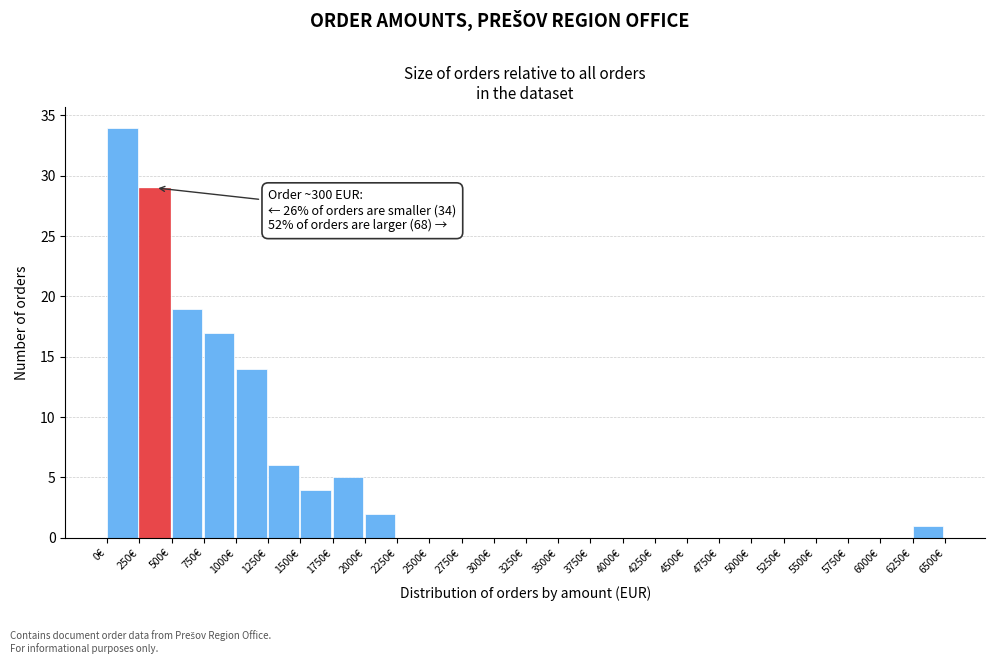

Which range on the x-axis has the tallest bar?

0 to 250